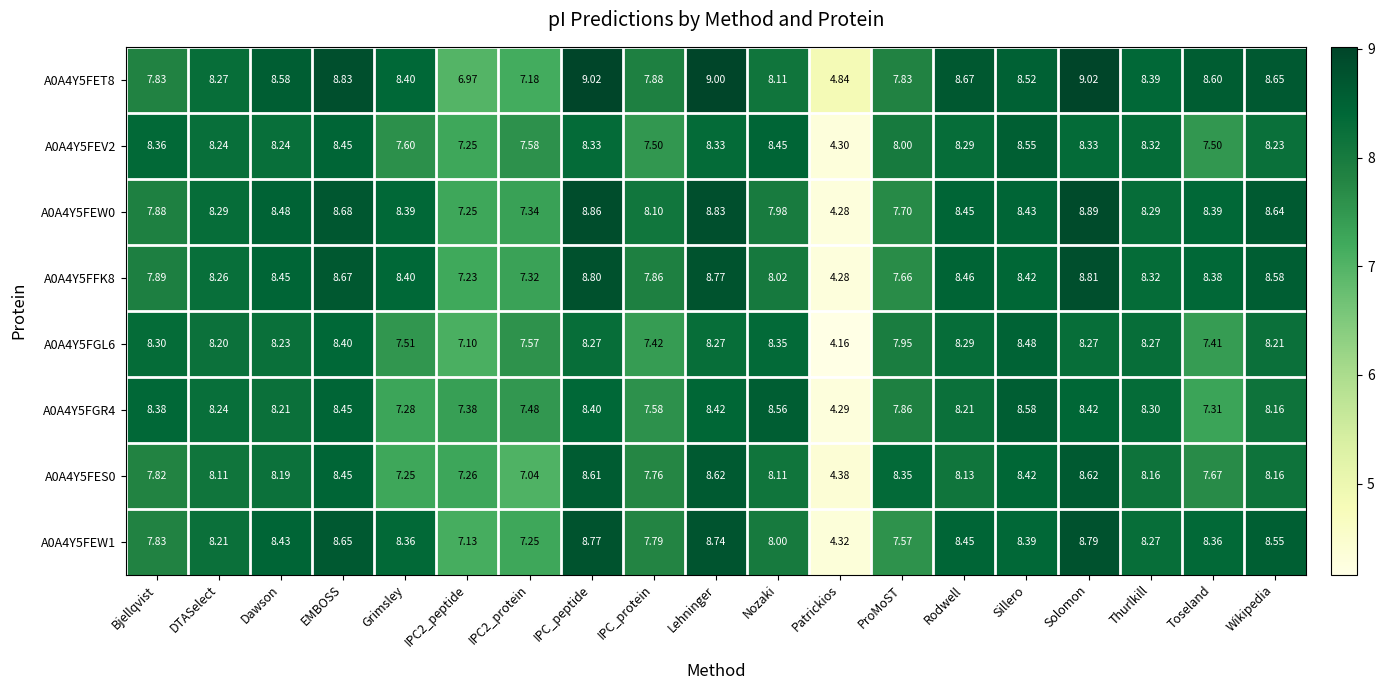

What is the maximum value shown in the chart?

9.0